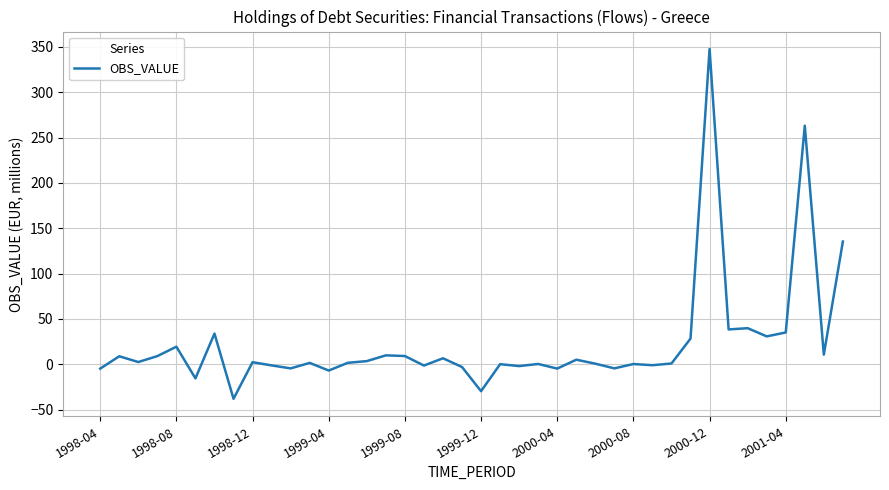

What is the minimum value shown in the chart?

-38.0